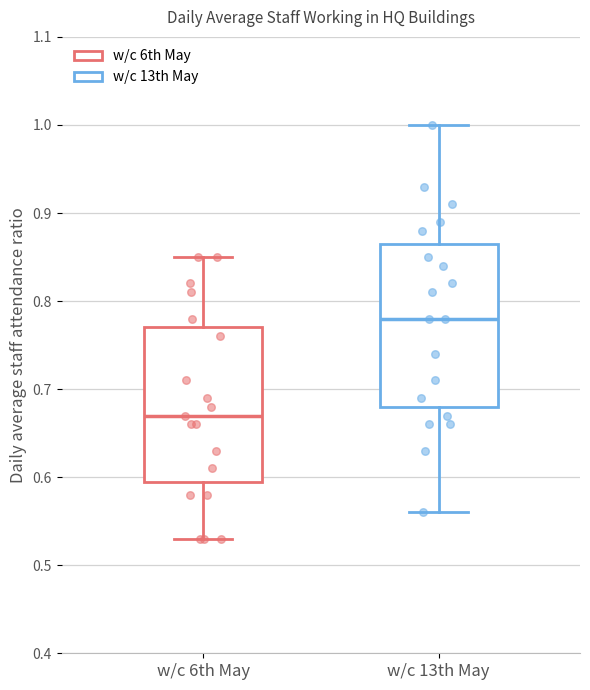

Reading left to right, transcribe this box plot: for each box, give where its median line is, the range the box spans, and where its two whiskers end, as read against the y-axis. The values are not printed on the chart, so give them approximately, as read against the axis.

w/c 6th May: median 0.67, box 0.60 to 0.77, whiskers 0.53 to 0.85
w/c 13th May: median 0.78, box 0.68 to 0.87, whiskers 0.56 to 1.00